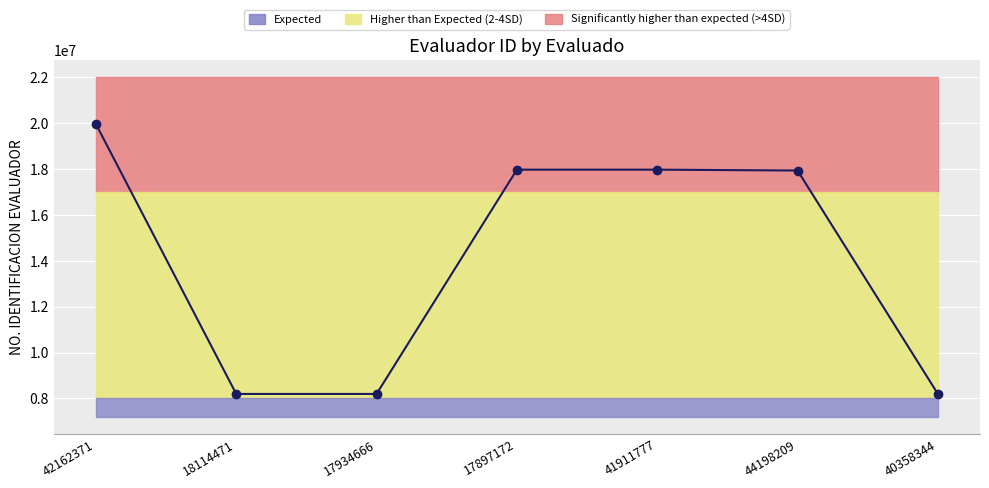

What is the average value?

14058515